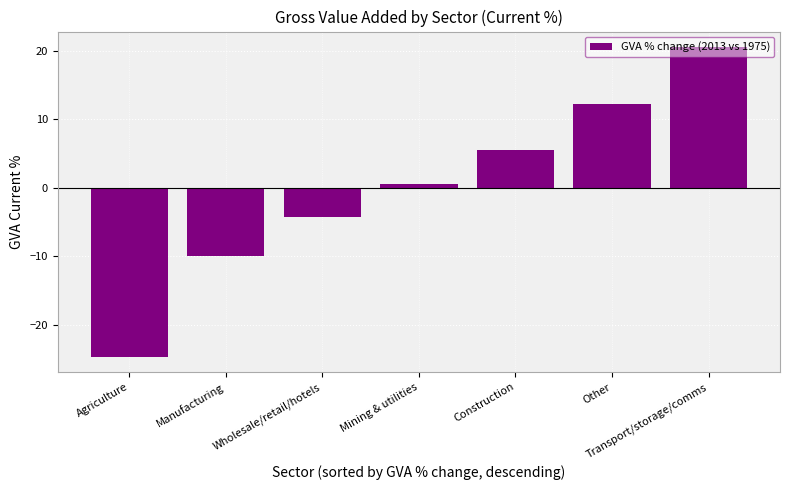

Which label corresponds to the smallest value in the chart?

Agriculture